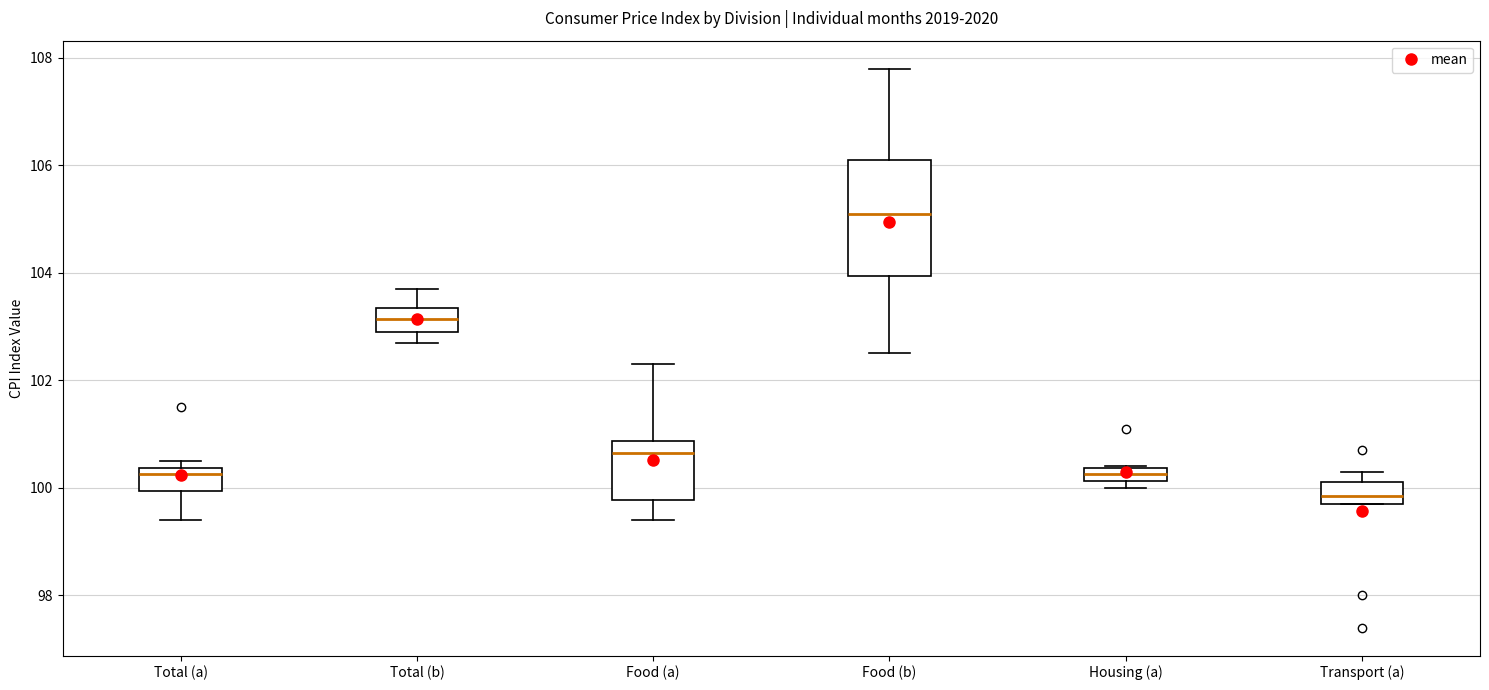

Which box has the lowest median line?

Transport (a)